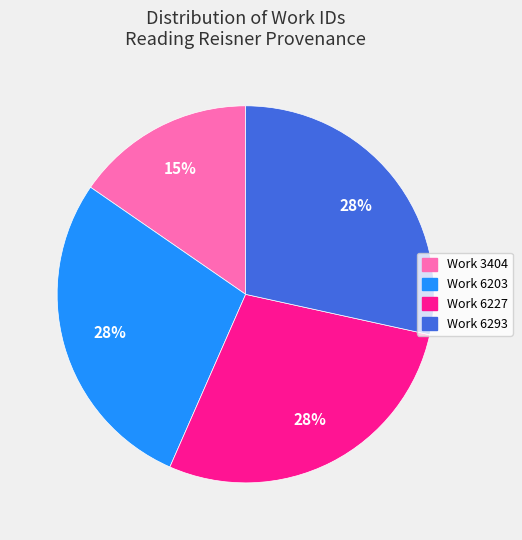

Combined, do Work 3404 and Work 6227 account for over 50%?

No